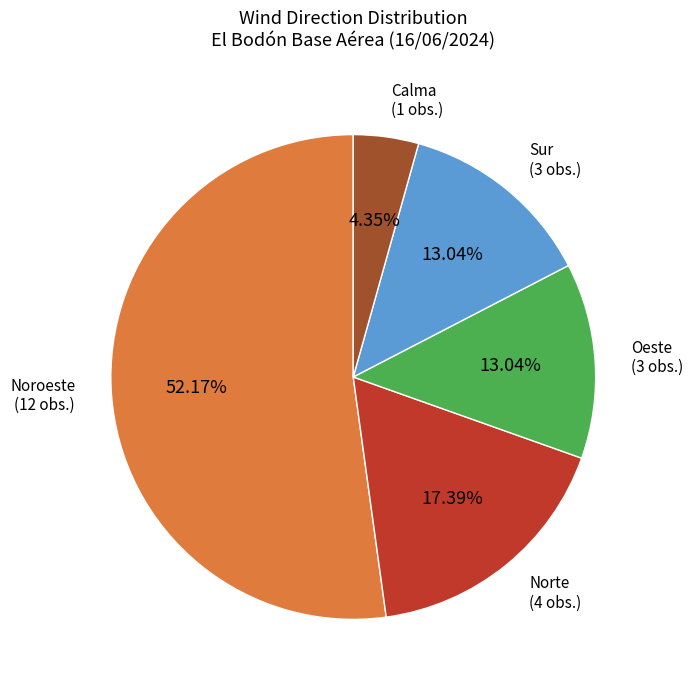

Is there a majority slice in this chart?

Yes